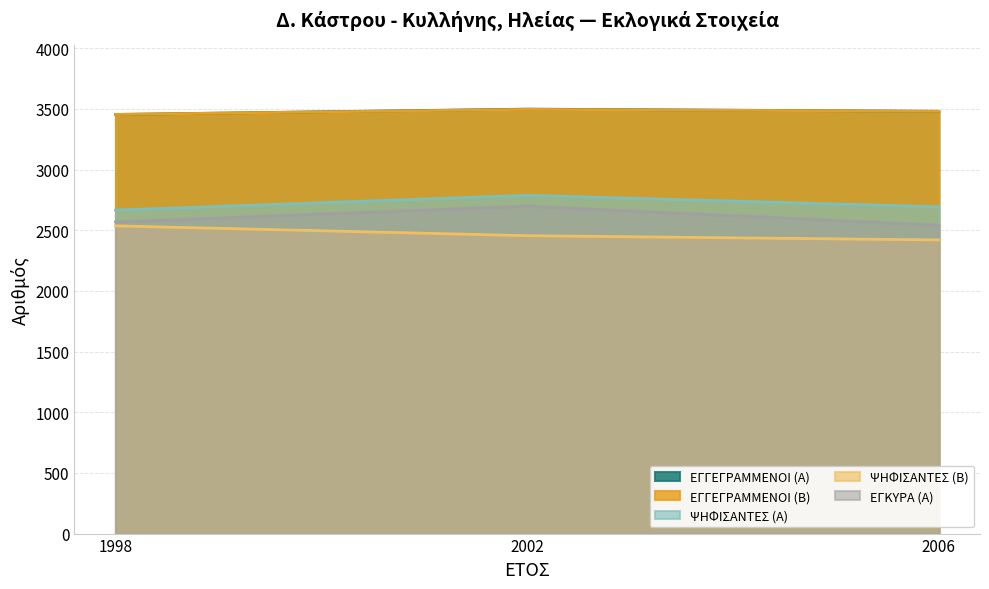

What is the sum of all ΨΗΦΙΣΑΝΤΕΣ (Α) values?

8147